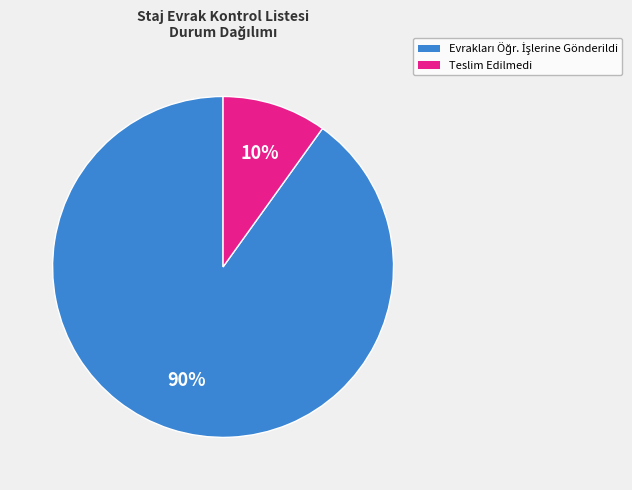

Which category has the smallest portion of the pie?

Teslim Edilmedi